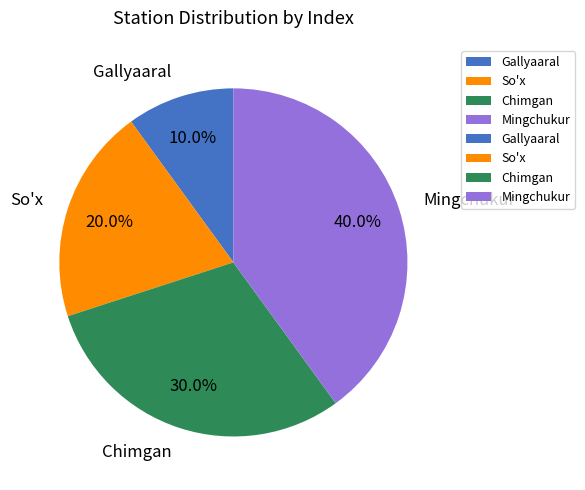

To the nearest percent, what is the difference between the largest and smallest slice percentages?

30%